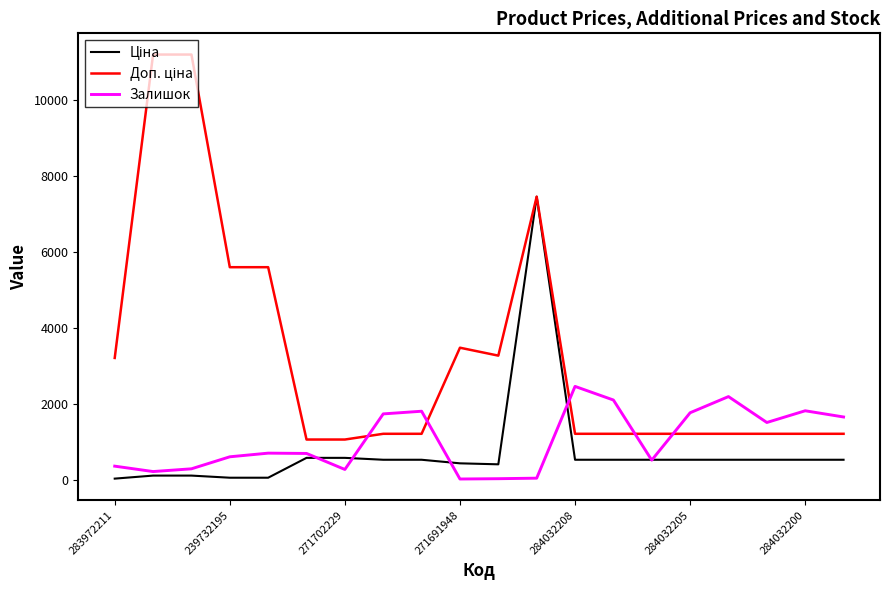

Reading right to left, list all the values displayed in this chart.

Ціна: 528.2	528.2	528.2	528.2	528.2	528.2	528.2	528.2	7444.6	408.2	434.3	528.2	528.2	578.1	578.1	55.9	55.9	111.8	111.8	32.0
Доп. ціна: 1210.7	1210.7	1210.7	1210.7	1210.7	1210.7	1210.7	1210.7	7444.6	3265.8	3474.1	1210.7	1210.7	1060.0	1060.0	5591.0	5591.0	11182.0	11182.0	3205.0
Залишок: 1653.0	1816.0	1508.0	2189.0	1764.0	518.0	2099.0	2457.0	44.0	30.0	22.0	1804.0	1734.0	273.0	694.0	702.0	606.0	290.0	218.0	360.0